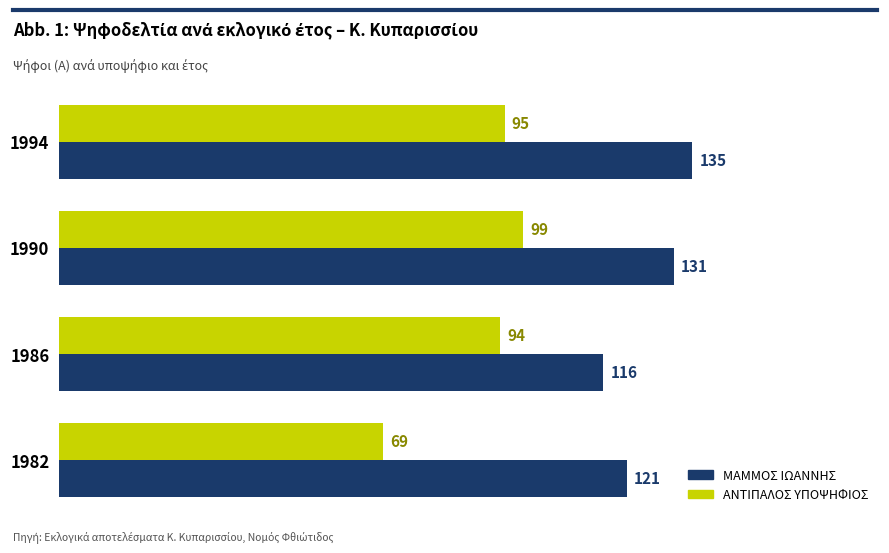

The value of ΑΝΤΙΠΑΛΟΣ ΥΠΟΨΗΦΙΟΣ at 1994 is 95. True or false?

True